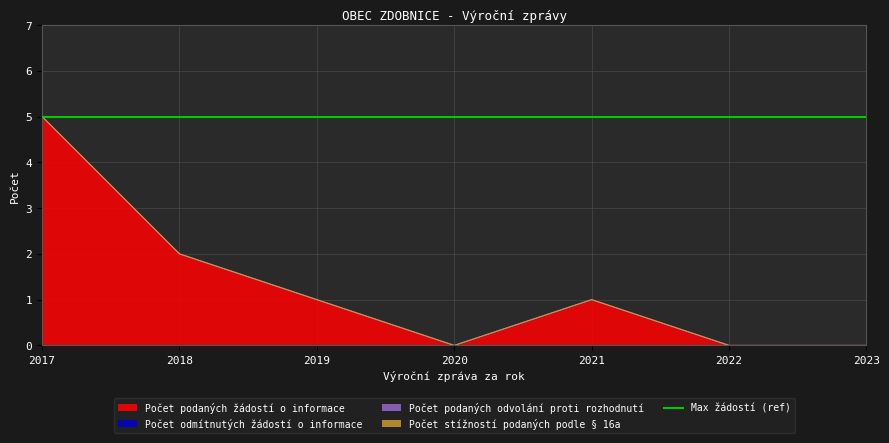

Between 2023 and 2018, which is larger?

2018